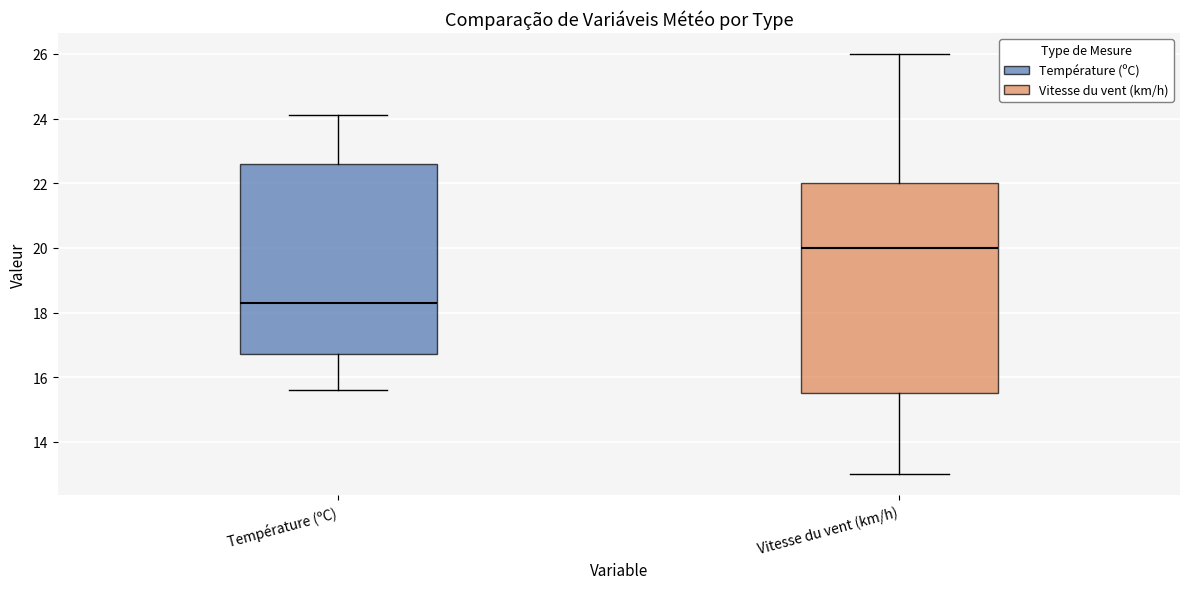

Where does the median line of the box for Température (ºC) sit on the y-axis? The values are not printed on the chart, so give them approximately, as read against the axis.

18.4